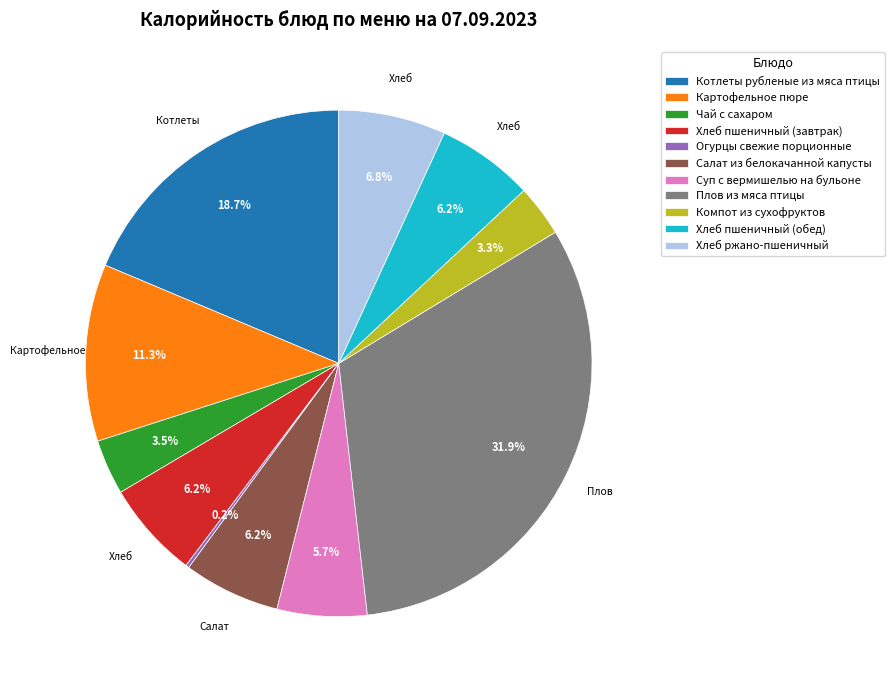

To the nearest percent, what is the combined percentage of Хлеб пшеничный (завтрак) and Хлеб ржано-пшеничный?

13%